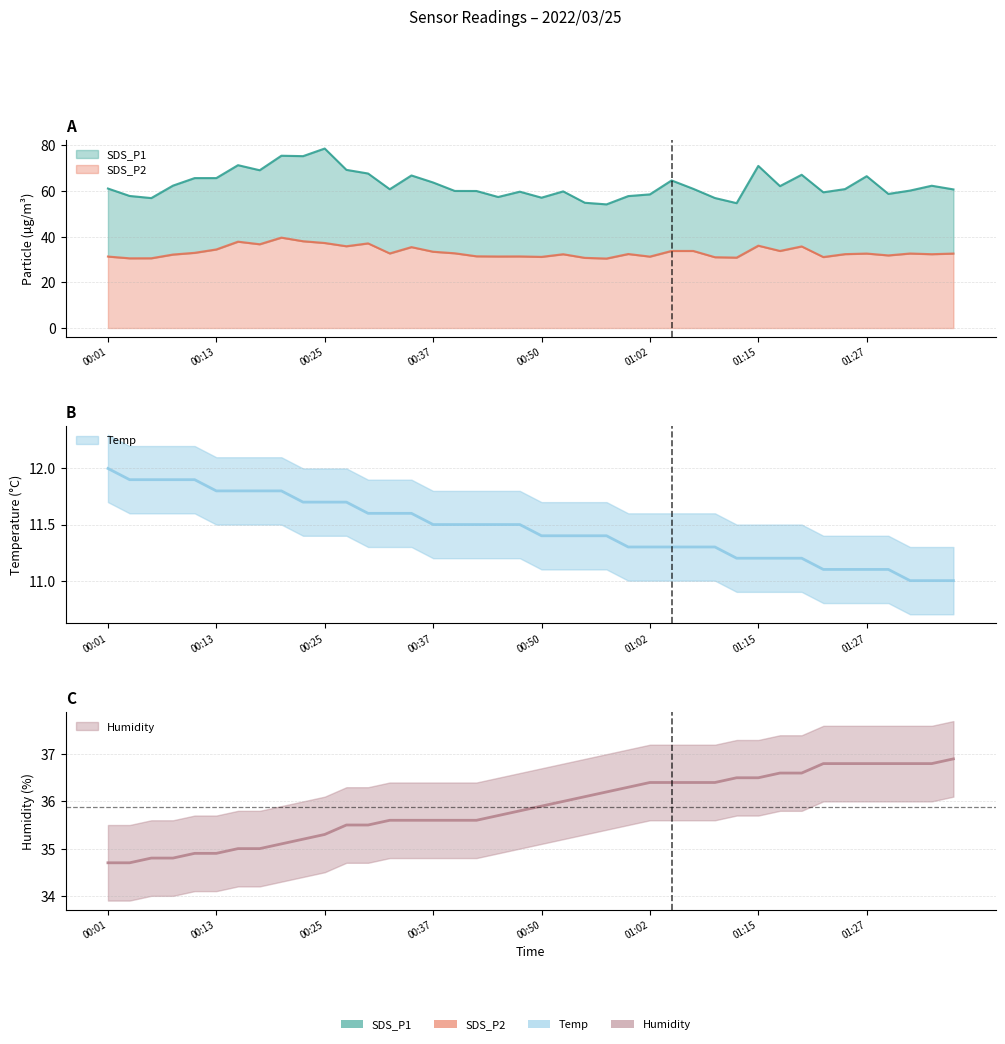

Reading left to right, what are all the values shown in this chart?

SDS_P1: 00:01=61.0	00:03=57.8	00:05=56.9	00:08=62.3	00:10=65.6	00:13=65.6	00:15=71.2	00:18=69.0	00:20=75.4	00:23=75.2	00:25=78.5	00:28=69.2	00:30=67.6	00:33=60.7	00:35=66.8	00:37=63.7	00:40=60.0	00:42=60.0	00:45=57.3	00:47=59.6	00:50=57.0	00:52=59.8	00:55=54.8	00:57=54.1	01:00=57.7	01:02=58.5	01:05=64.6	01:07=60.9	01:10=56.9	01:12=54.6	01:15=70.9	01:17=62.1	01:19=67.0	01:22=59.4	01:24=60.8	01:27=66.4	01:29=58.7	01:32=60.1	01:34=62.2	01:37=60.6
SDS_P2: 00:01=31.3	00:03=30.5	00:05=30.5	00:08=32.1	00:10=32.9	00:13=34.4	00:15=37.8	00:18=36.6	00:20=39.5	00:23=38.0	00:25=37.2	00:28=35.8	00:30=37.0	00:33=32.6	00:35=35.4	00:37=33.4	00:40=32.7	00:42=31.4	00:45=31.3	00:47=31.3	00:50=31.1	00:52=32.3	00:55=30.7	00:57=30.4	01:00=32.4	01:02=31.2	01:05=33.7	01:07=33.7	01:10=31.0	01:12=30.8	01:15=36.0	01:17=33.7	01:19=35.7	01:22=31.1	01:24=32.3	01:27=32.6	01:29=31.8	01:32=32.6	01:34=32.3	01:37=32.6
Temp: 00:01=12.0	00:03=11.9	00:05=11.9	00:08=11.9	00:10=11.9	00:13=11.8	00:15=11.8	00:18=11.8	00:20=11.8	00:23=11.7	00:25=11.7	00:28=11.7	00:30=11.6	00:33=11.6	00:35=11.6	00:37=11.5	00:40=11.5	00:42=11.5	00:45=11.5	00:47=11.5	00:50=11.4	00:52=11.4	00:55=11.4	00:57=11.4	01:00=11.3	01:02=11.3	01:05=11.3	01:07=11.3	01:10=11.3	01:12=11.2	01:15=11.2	01:17=11.2	01:19=11.2	01:22=11.1	01:24=11.1	01:27=11.1	01:29=11.1	01:32=11.0	01:34=11.0	01:37=11.0
Humidity: 00:01=34.7	00:03=34.7	00:05=34.8	00:08=34.8	00:10=34.9	00:13=34.9	00:15=35.0	00:18=35.0	00:20=35.1	00:23=35.2	00:25=35.3	00:28=35.5	00:30=35.5	00:33=35.6	00:35=35.6	00:37=35.6	00:40=35.6	00:42=35.6	00:45=35.7	00:47=35.8	00:50=35.9	00:52=36.0	00:55=36.1	00:57=36.2	01:00=36.3	01:02=36.4	01:05=36.4	01:07=36.4	01:10=36.4	01:12=36.5	01:15=36.5	01:17=36.6	01:19=36.6	01:22=36.8	01:24=36.8	01:27=36.8	01:29=36.8	01:32=36.8	01:34=36.8	01:37=36.9